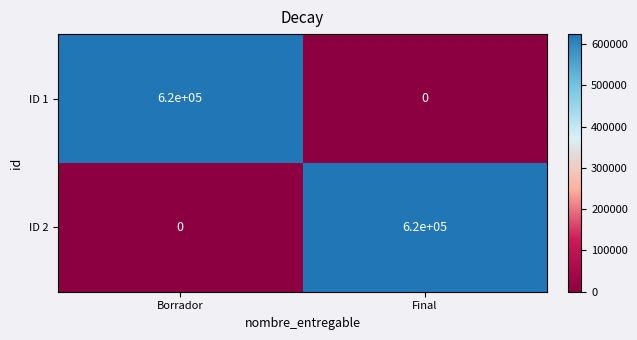

Rank the categories by ID 2 value from lowest to highest.

Borrador, Final